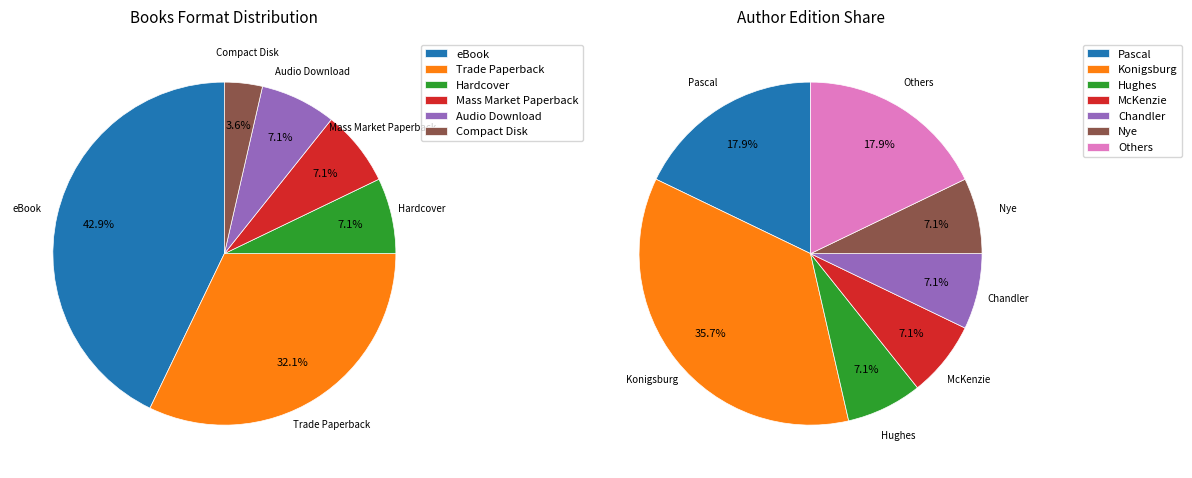

Which has a higher value, Sophie McKenzie or Francine Pascal?

Francine Pascal